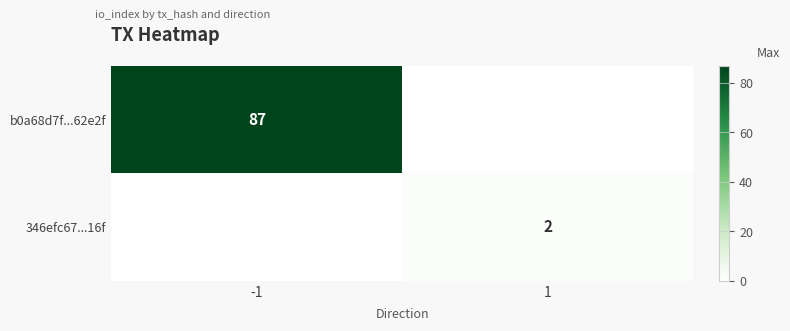

True or false: 346efc67...16f has a value of 3 at 1.

False